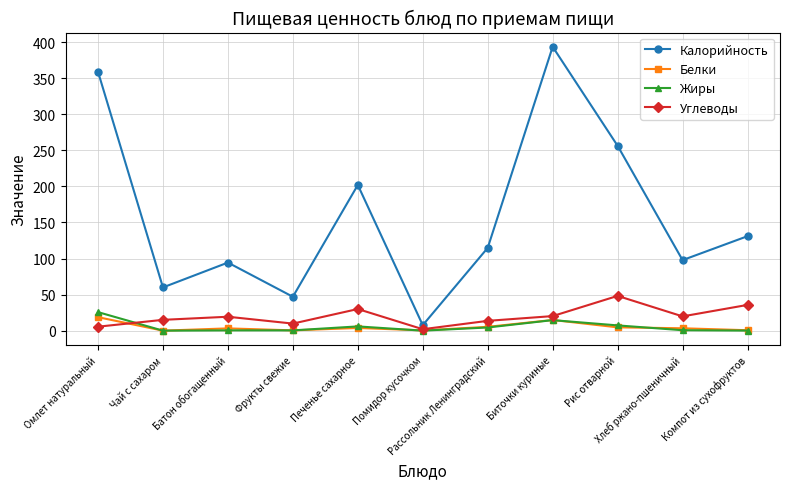

What is the value of the Жиры point at the 8th from the left?

14.6